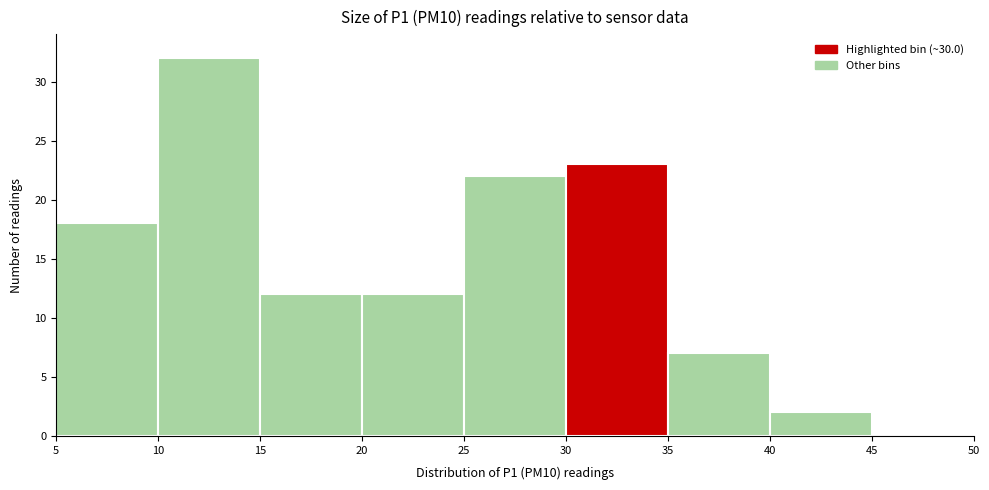

Over which range of the x-axis is the bar tallest?

10 to 15